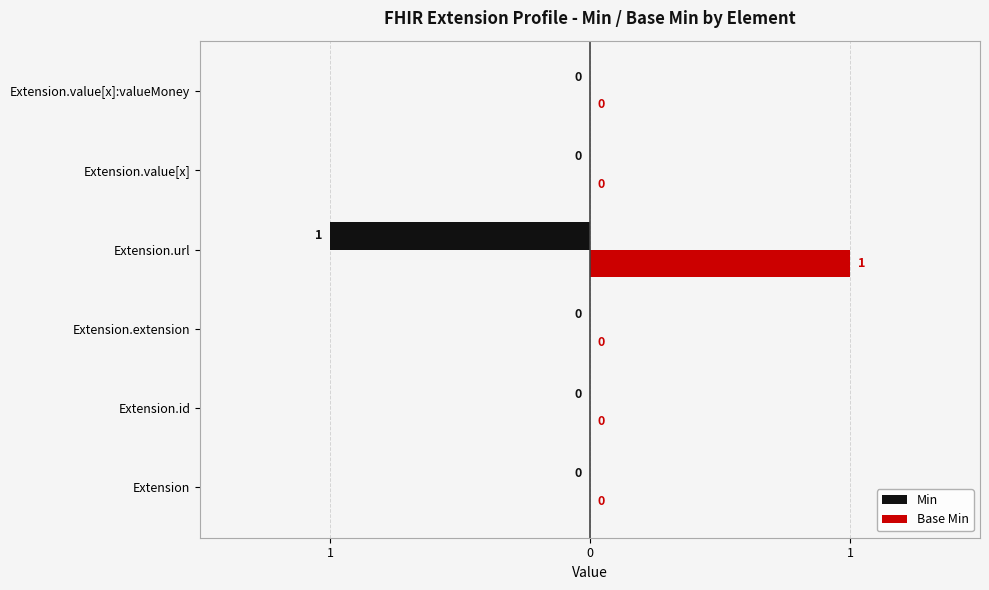

What are all the series names shown in the legend?

Min, Base Min